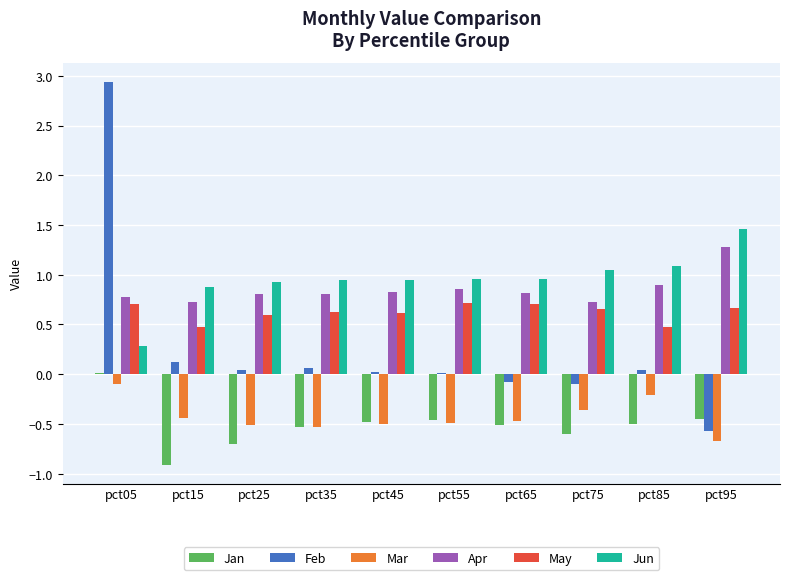

Is the value of Jun at pct85 greater than the value of Feb at pct85?

Yes